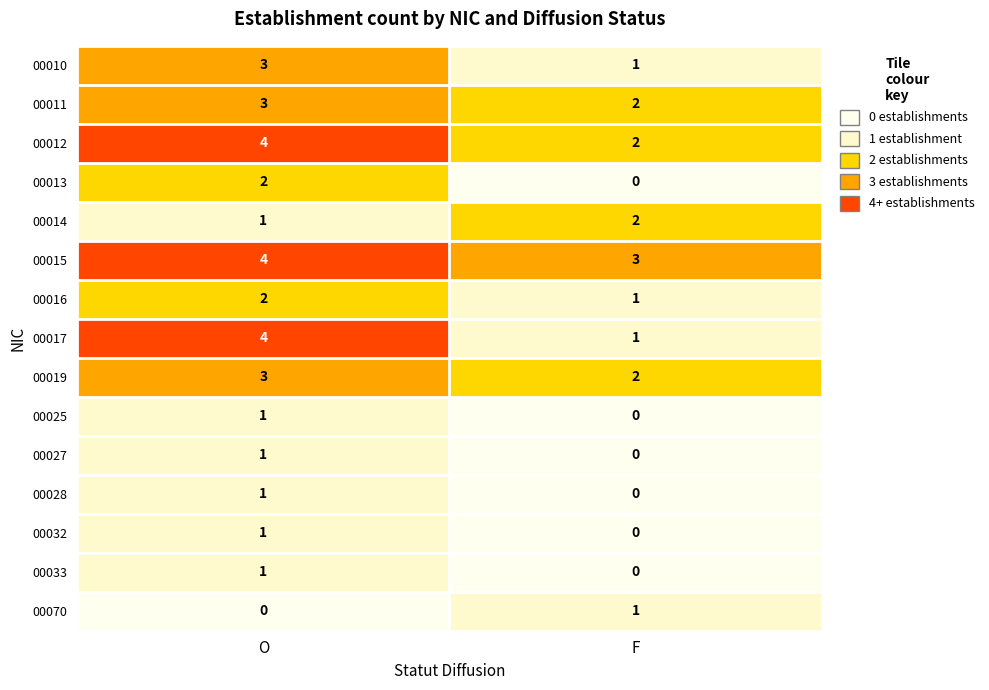

At which label does 00032 reach its minimum?

F